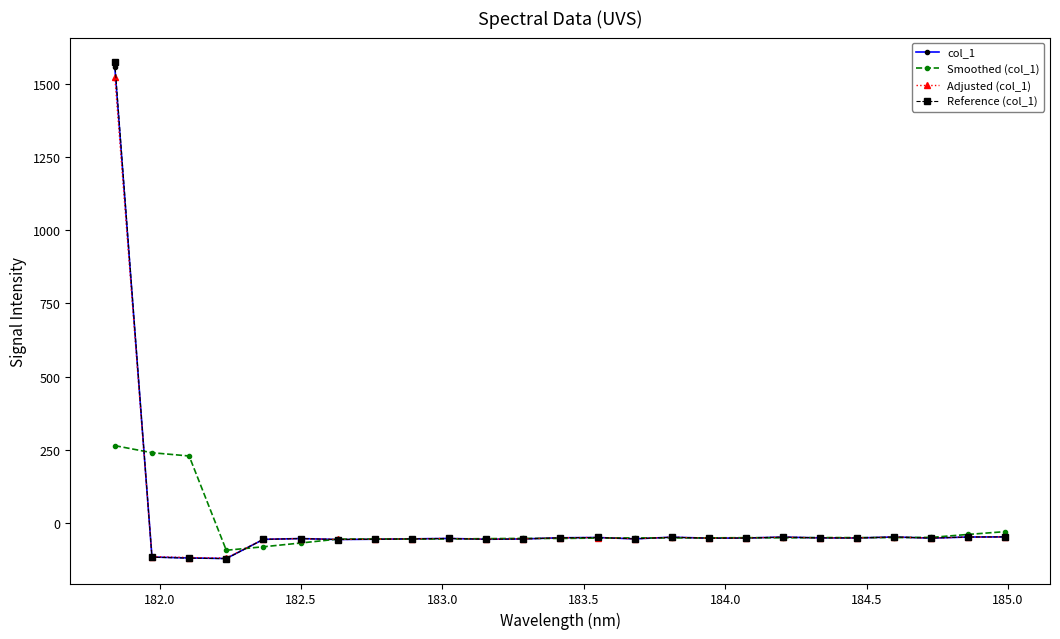

What is the difference between the second highest and second lowest values in the Reference (col_1) series?

72.7